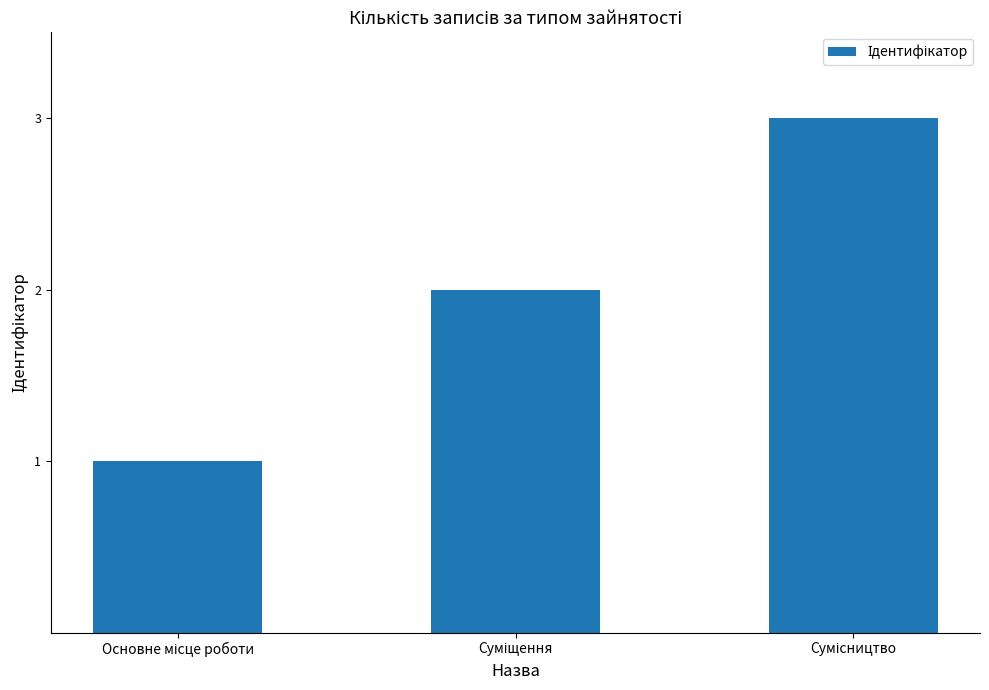

What is the sum of all values?

6